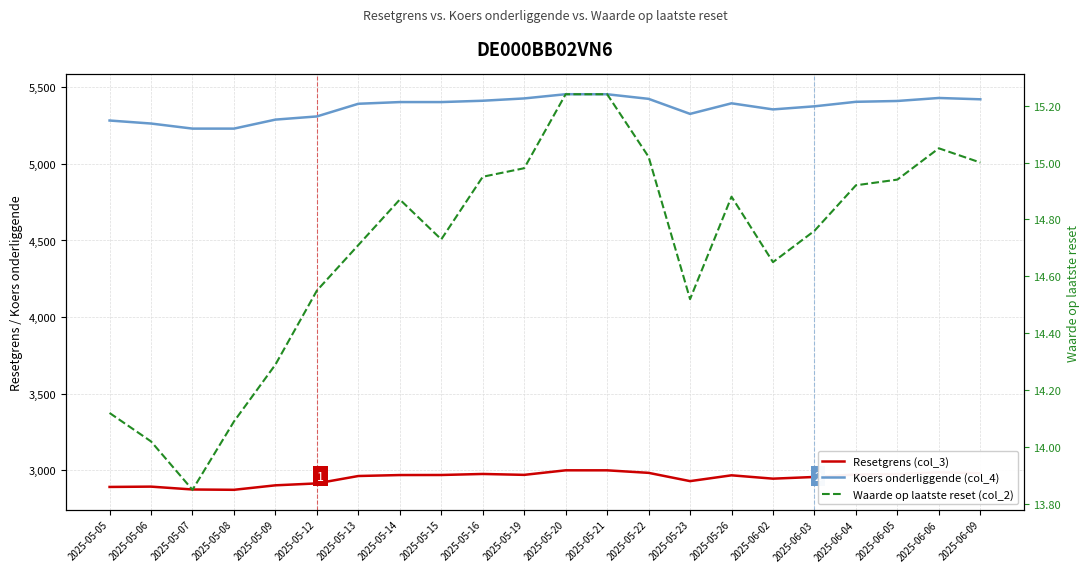

How many data points in Waarde op laatste reset (col_2) are above 14?

21